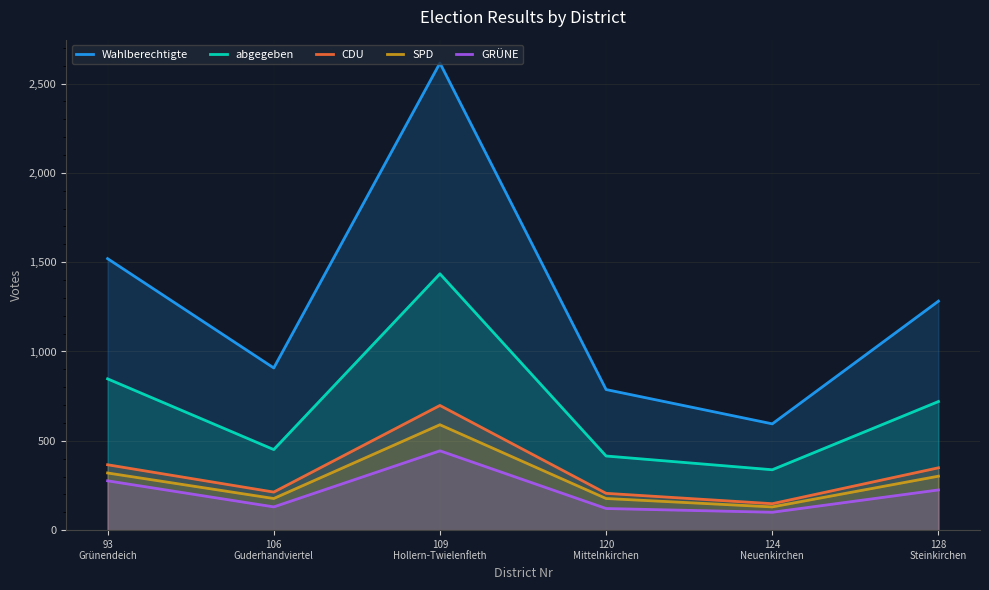

How many lines are shown in the chart?

5